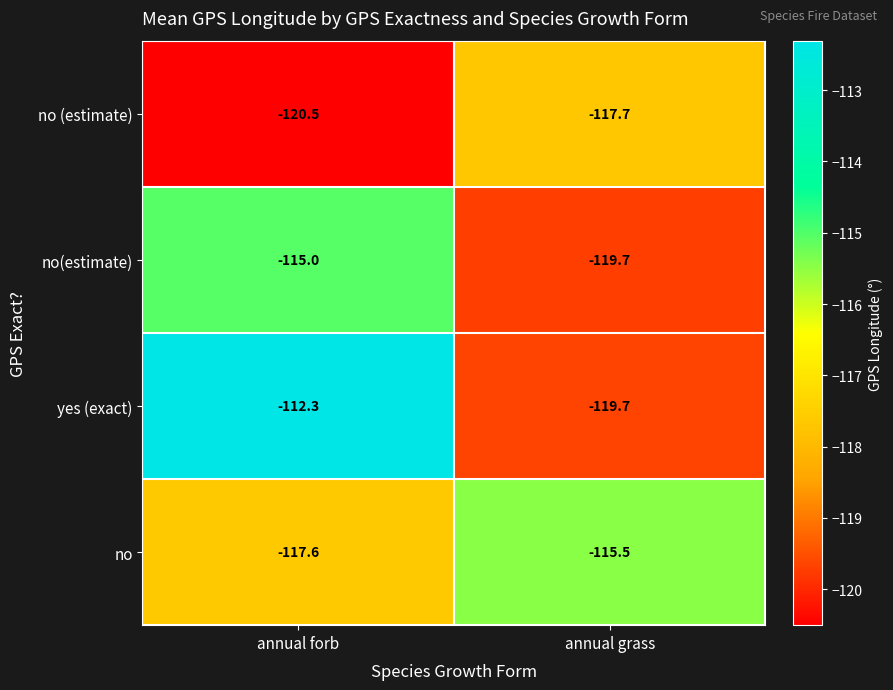

What is the sum of all no (estimate) values?

-238.2